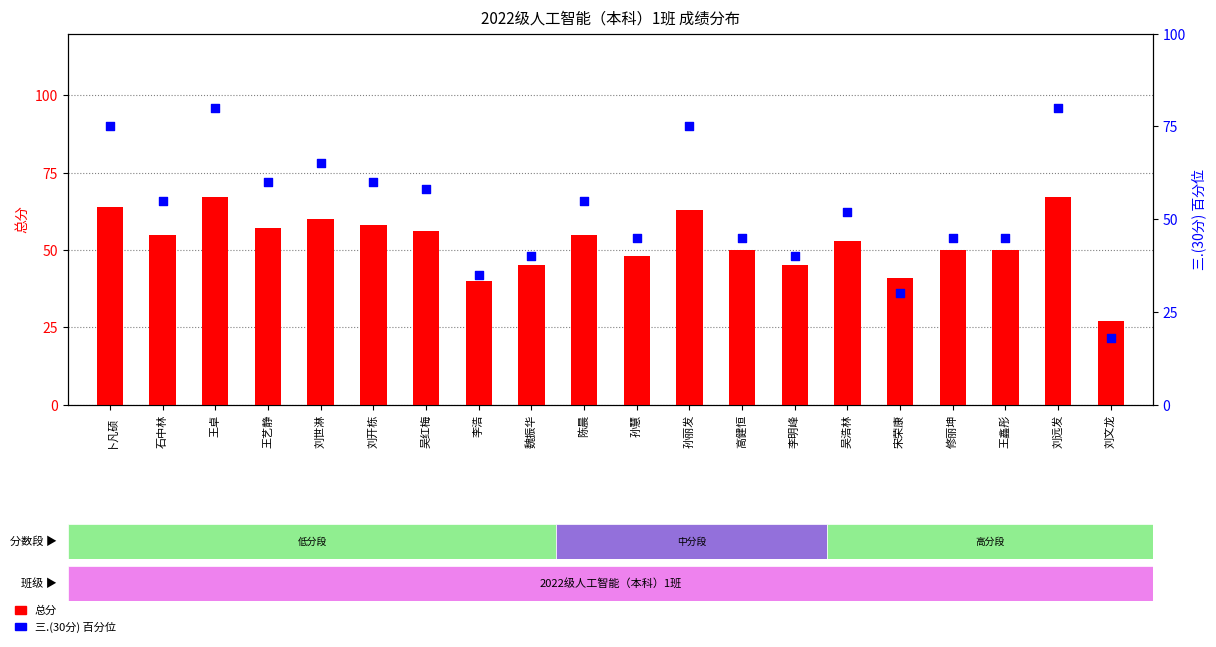

Which series has the largest Y range (max minus min)?

三.(30分) 百分位